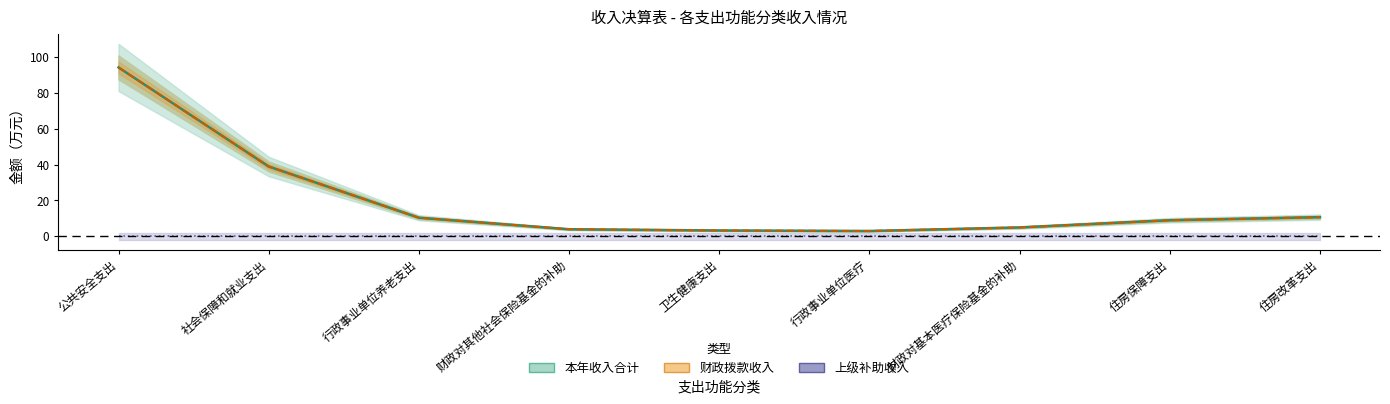

Is it true that 上级补助收入 equals 0.0 at 行政事业单位养老支出?

True